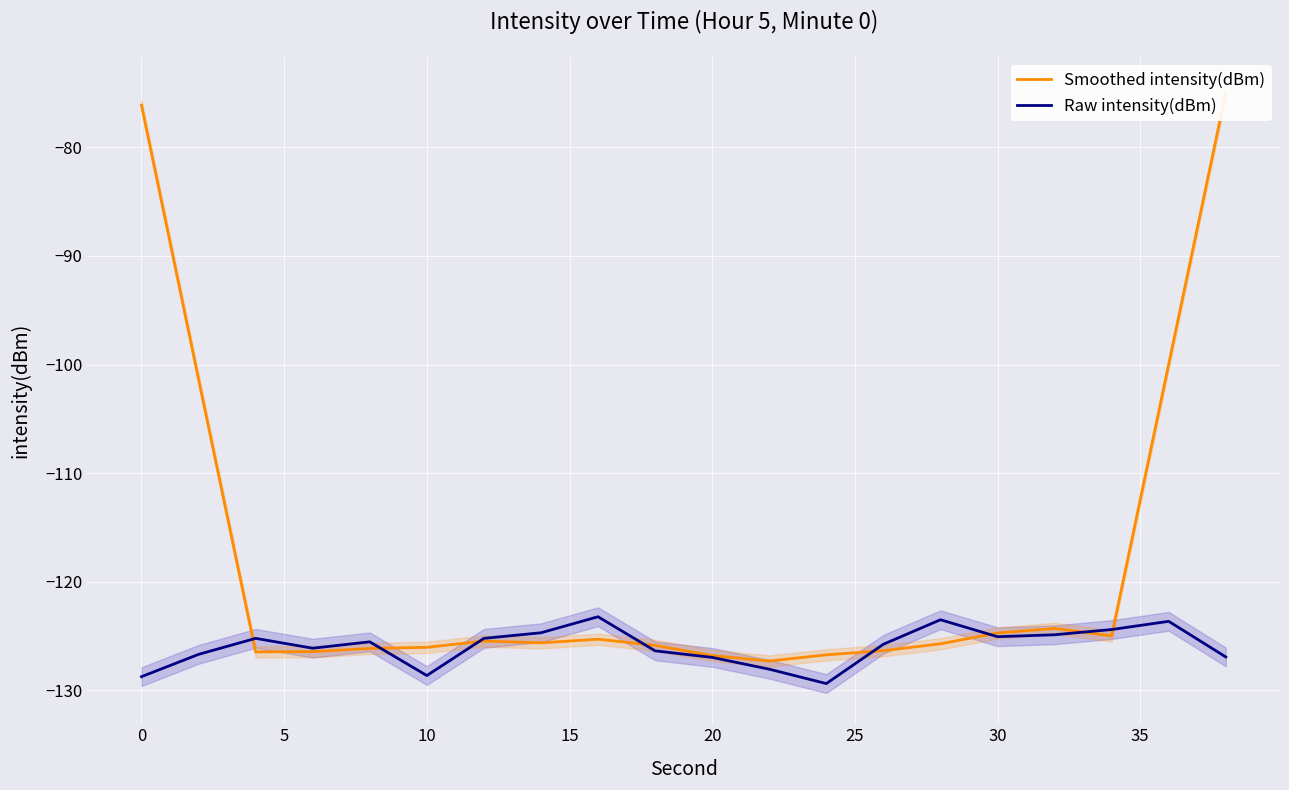

What is the difference between the maximum and minimum values in the Raw intensity(dBm) series?

6.2